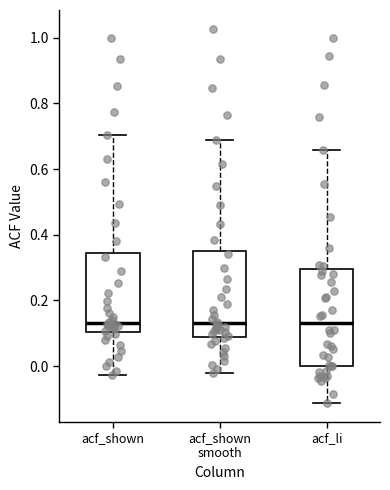

Reading left to right, read every box against the y-axis: the position of its median line, the range the box covers, and the ends of its whiskers. The values are not printed on the chart, so give them approximately, as read against the axis.

acf_shown: median 0.14, box 0.10 to 0.34, whiskers -0.02 to 0.70
acf_shown smooth: median 0.14, box 0.10 to 0.36, whiskers -0.02 to 0.68
acf_li: median 0.14, box 0.00 to 0.30, whiskers -0.12 to 0.66